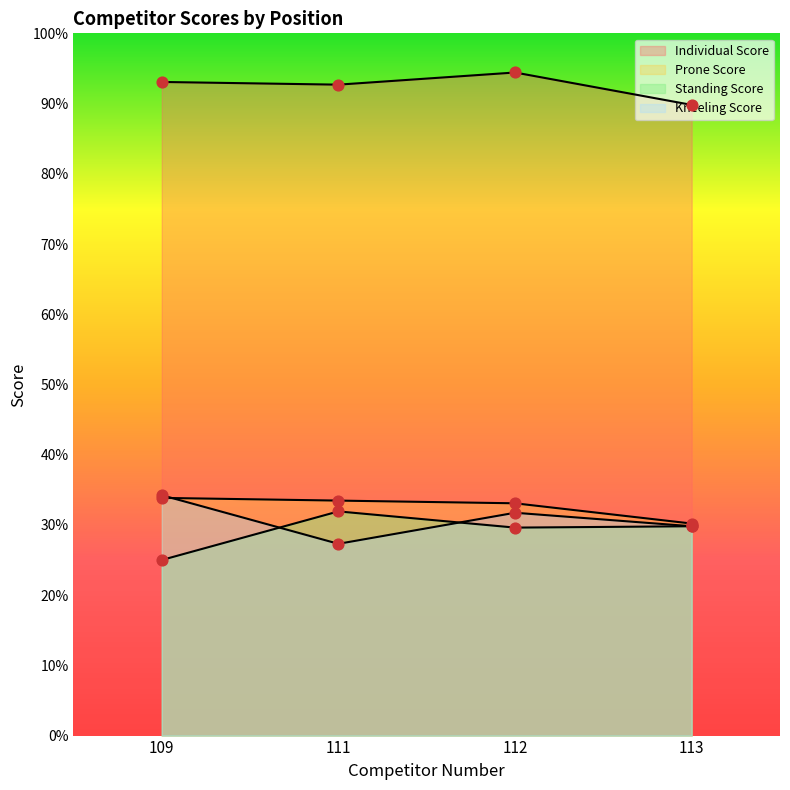

What are all the series names shown in the legend?

Individual Score, Prone Score, Standing Score, Kneeling Score